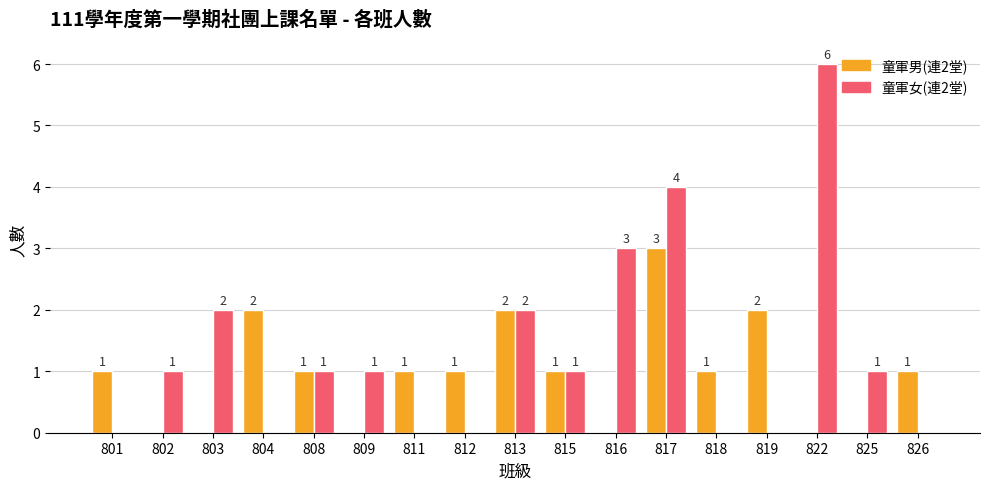

What is the sum of all 童軍男(連2堂) values?

16